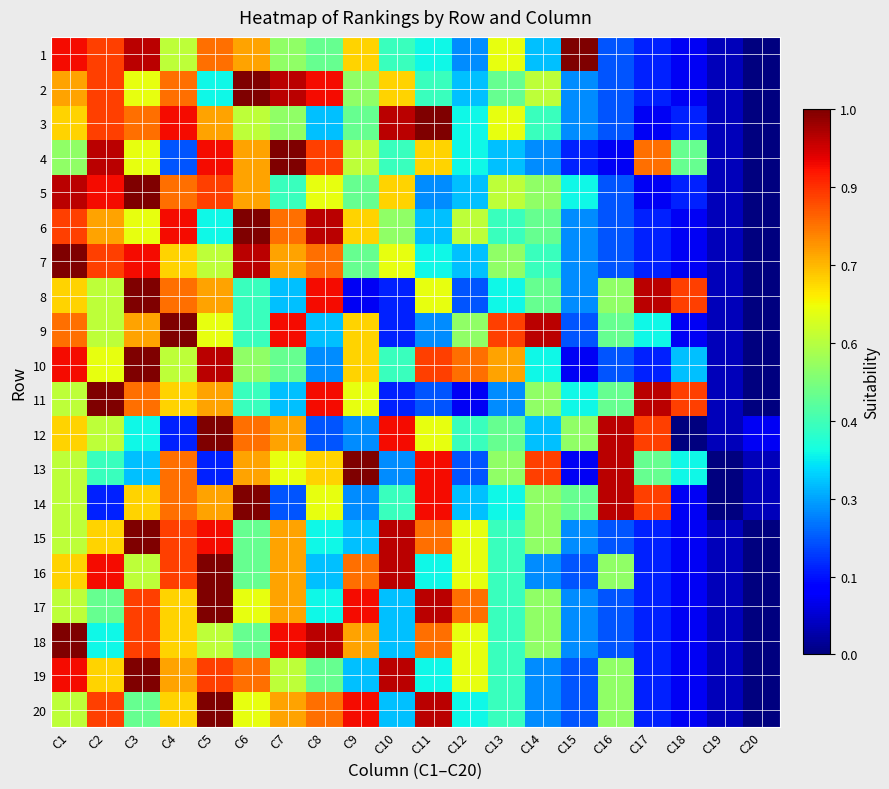

Reading left to right, extract all data points from this chart.

1: C1=0.9	C2=0.8	C3=0.9	C4=0.6	C5=0.8	C6=0.7	C7=0.5	C8=0.5	C9=0.7	C10=0.4	C11=0.4	C12=0.3	C13=0.6	C14=0.3	C15=1.0	C16=0.2	C17=0.2	C18=0.1	C19=0.1	C20=0.0
2: C1=0.7	C2=0.8	C3=0.6	C4=0.8	C5=0.4	C6=1.0	C7=0.9	C8=0.9	C9=0.5	C10=0.7	C11=0.4	C12=0.3	C13=0.5	C14=0.6	C15=0.3	C16=0.2	C17=0.2	C18=0.1	C19=0.1	C20=0.0
3: C1=0.7	C2=0.8	C3=0.8	C4=0.9	C5=0.7	C6=0.6	C7=0.5	C8=0.3	C9=0.5	C10=0.9	C11=1.0	C12=0.4	C13=0.6	C14=0.4	C15=0.3	C16=0.2	C17=0.1	C18=0.2	C19=0.1	C20=0.0
4: C1=0.5	C2=0.9	C3=0.6	C4=0.2	C5=0.9	C6=0.7	C7=1.0	C8=0.8	C9=0.6	C10=0.4	C11=0.7	C12=0.4	C13=0.3	C14=0.3	C15=0.2	C16=0.1	C17=0.8	C18=0.5	C19=0.1	C20=0.0
5: C1=0.9	C2=0.9	C3=1.0	C4=0.8	C5=0.8	C6=0.7	C7=0.4	C8=0.6	C9=0.5	C10=0.7	C11=0.3	C12=0.3	C13=0.6	C14=0.5	C15=0.4	C16=0.2	C17=0.1	C18=0.2	C19=0.1	C20=0.0
6: C1=0.8	C2=0.7	C3=0.6	C4=0.9	C5=0.4	C6=1.0	C7=0.8	C8=0.9	C9=0.7	C10=0.5	C11=0.3	C12=0.6	C13=0.4	C14=0.5	C15=0.3	C16=0.2	C17=0.2	C18=0.1	C19=0.1	C20=0.0
7: C1=1.0	C2=0.8	C3=0.9	C4=0.7	C5=0.6	C6=0.9	C7=0.7	C8=0.8	C9=0.5	C10=0.6	C11=0.4	C12=0.3	C13=0.5	C14=0.4	C15=0.3	C16=0.2	C17=0.2	C18=0.1	C19=0.1	C20=0.0
8: C1=0.7	C2=0.6	C3=1.0	C4=0.8	C5=0.7	C6=0.4	C7=0.3	C8=0.9	C9=0.1	C10=0.2	C11=0.6	C12=0.2	C13=0.4	C14=0.5	C15=0.3	C16=0.5	C17=0.9	C18=0.8	C19=0.1	C20=0.0
9: C1=0.8	C2=0.6	C3=0.7	C4=1.0	C5=0.6	C6=0.4	C7=0.9	C8=0.3	C9=0.7	C10=0.2	C11=0.3	C12=0.5	C13=0.8	C14=0.9	C15=0.2	C16=0.5	C17=0.4	C18=0.1	C19=0.1	C20=0.0
10: C1=0.9	C2=0.6	C3=1.0	C4=0.6	C5=0.9	C6=0.5	C7=0.5	C8=0.3	C9=0.7	C10=0.4	C11=0.8	C12=0.8	C13=0.7	C14=0.4	C15=0.1	C16=0.2	C17=0.2	C18=0.3	C19=0.1	C20=0.0
11: C1=0.6	C2=1.0	C3=0.8	C4=0.7	C5=0.7	C6=0.4	C7=0.3	C8=0.9	C9=0.6	C10=0.2	C11=0.2	C12=0.1	C13=0.3	C14=0.5	C15=0.4	C16=0.5	C17=0.9	C18=0.8	C19=0.1	C20=0.0
12: C1=0.7	C2=0.6	C3=0.4	C4=0.2	C5=1.0	C6=0.8	C7=0.7	C8=0.2	C9=0.3	C10=0.9	C11=0.6	C12=0.4	C13=0.5	C14=0.3	C15=0.5	C16=0.9	C17=0.8	C18=0.0	C19=0.1	C20=0.1
13: C1=0.6	C2=0.4	C3=0.3	C4=0.8	C5=0.2	C6=0.7	C7=0.6	C8=0.7	C9=1.0	C10=0.3	C11=0.9	C12=0.2	C13=0.5	C14=0.8	C15=0.1	C16=0.9	C17=0.5	C18=0.4	C19=0.0	C20=0.1
14: C1=0.6	C2=0.2	C3=0.7	C4=0.8	C5=0.7	C6=1.0	C7=0.2	C8=0.6	C9=0.3	C10=0.4	C11=0.9	C12=0.3	C13=0.4	C14=0.5	C15=0.5	C16=0.9	C17=0.8	C18=0.1	C19=0.0	C20=0.1
15: C1=0.6	C2=0.7	C3=1.0	C4=0.8	C5=0.9	C6=0.5	C7=0.7	C8=0.4	C9=0.3	C10=0.9	C11=0.8	C12=0.6	C13=0.4	C14=0.5	C15=0.3	C16=0.2	C17=0.2	C18=0.1	C19=0.1	C20=0.0
16: C1=0.7	C2=0.9	C3=0.6	C4=0.8	C5=1.0	C6=0.5	C7=0.7	C8=0.3	C9=0.8	C10=0.9	C11=0.4	C12=0.6	C13=0.4	C14=0.3	C15=0.2	C16=0.5	C17=0.2	C18=0.1	C19=0.1	C20=0.0
17: C1=0.6	C2=0.5	C3=0.8	C4=0.7	C5=1.0	C6=0.6	C7=0.7	C8=0.4	C9=0.9	C10=0.3	C11=0.9	C12=0.8	C13=0.4	C14=0.5	C15=0.3	C16=0.2	C17=0.2	C18=0.1	C19=0.1	C20=0.0
18: C1=1.0	C2=0.4	C3=0.8	C4=0.7	C5=0.6	C6=0.5	C7=0.9	C8=0.9	C9=0.7	C10=0.3	C11=0.8	C12=0.6	C13=0.4	C14=0.5	C15=0.3	C16=0.2	C17=0.2	C18=0.1	C19=0.1	C20=0.0
19: C1=0.9	C2=0.7	C3=1.0	C4=0.7	C5=0.8	C6=0.8	C7=0.6	C8=0.5	C9=0.3	C10=0.9	C11=0.4	C12=0.6	C13=0.4	C14=0.3	C15=0.2	C16=0.5	C17=0.2	C18=0.1	C19=0.1	C20=0.0
20: C1=0.6	C2=0.8	C3=0.5	C4=0.7	C5=1.0	C6=0.6	C7=0.7	C8=0.8	C9=0.9	C10=0.3	C11=0.9	C12=0.4	C13=0.4	C14=0.3	C15=0.2	C16=0.5	C17=0.2	C18=0.1	C19=0.1	C20=0.0